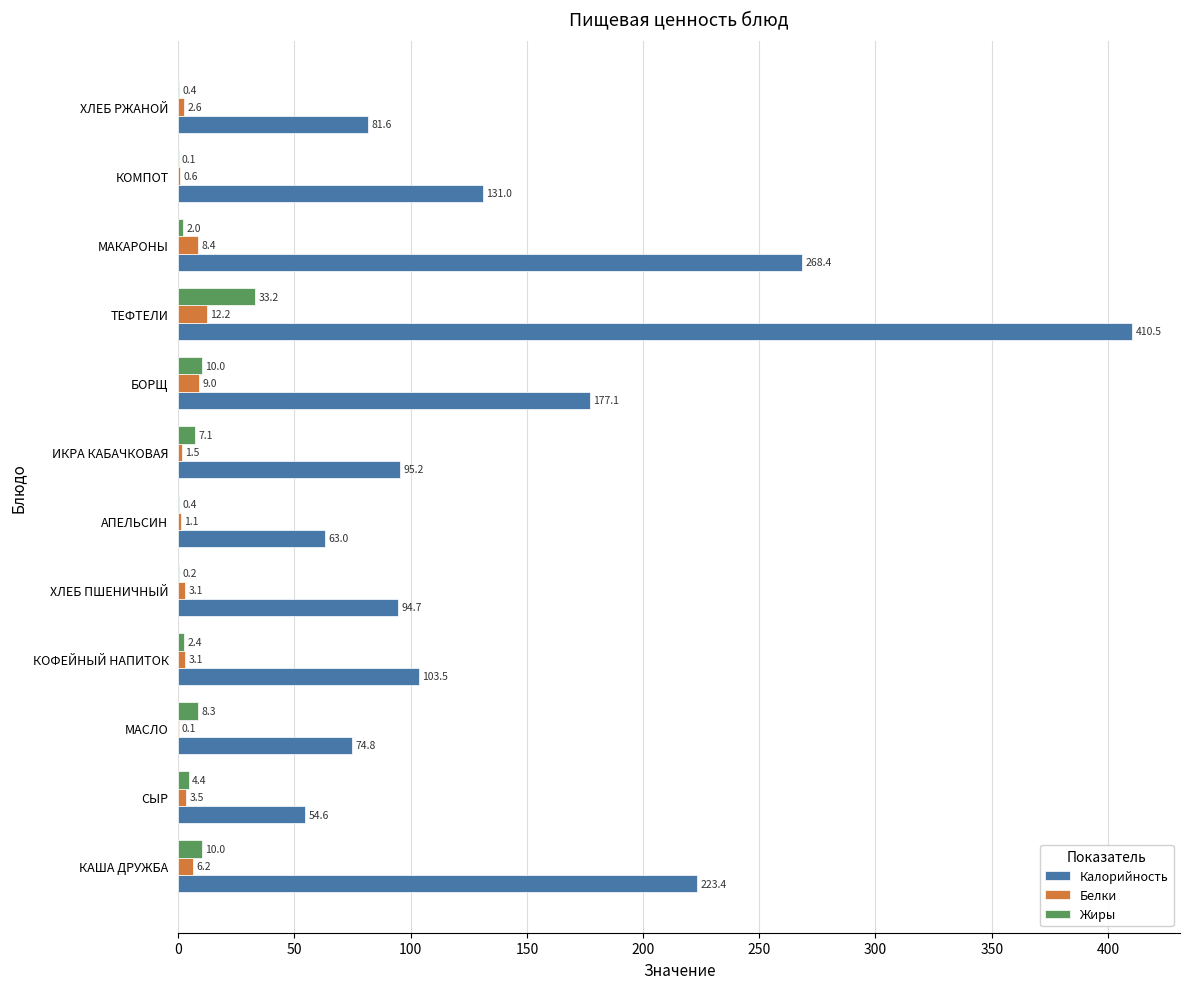

At which label does Белки reach its peak?

ТЕФТЕЛИ